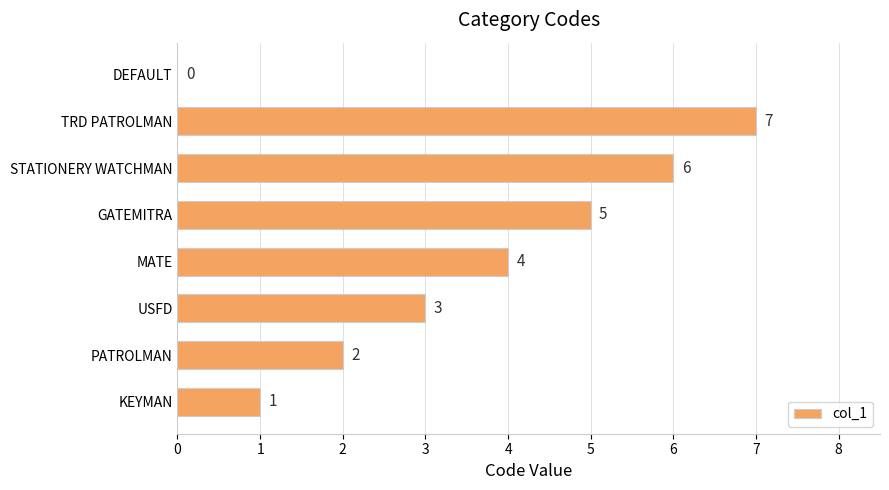

What is the change in value from KEYMAN to GATEMITRA?

+4